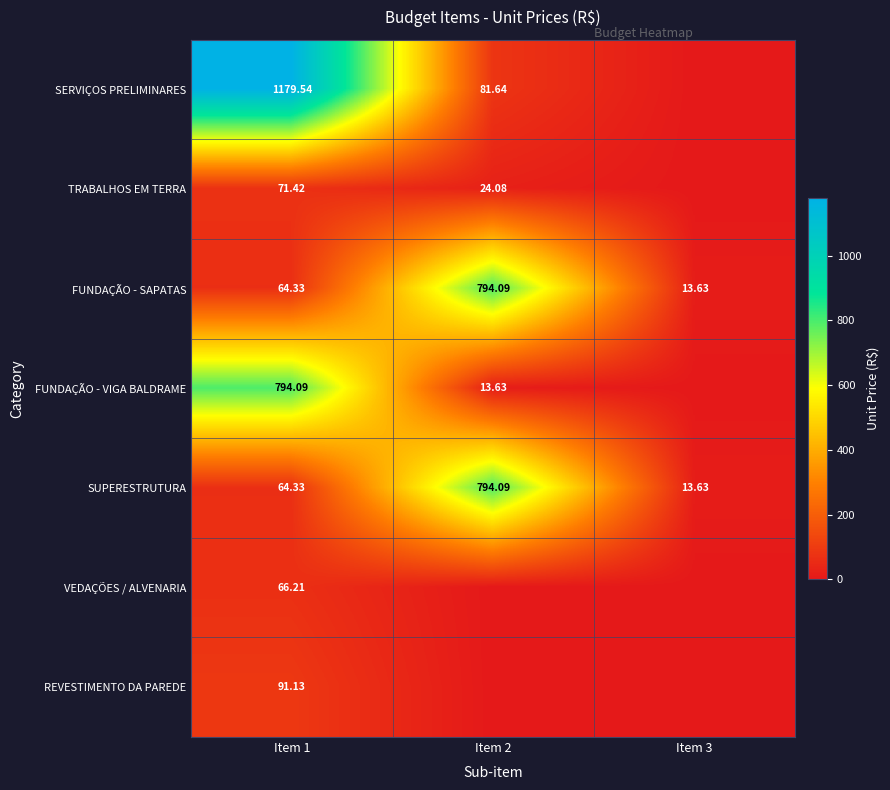

Which category has the highest value in the FUNDAÇÃO - SAPATAS series?

Item 2